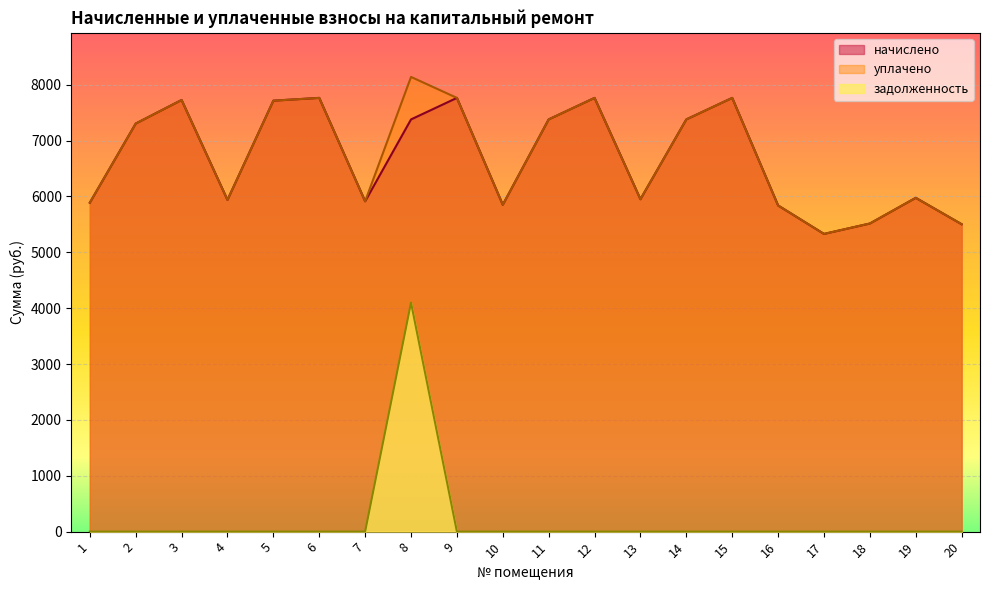

Does the chart display data point markers on the line(s)?

No